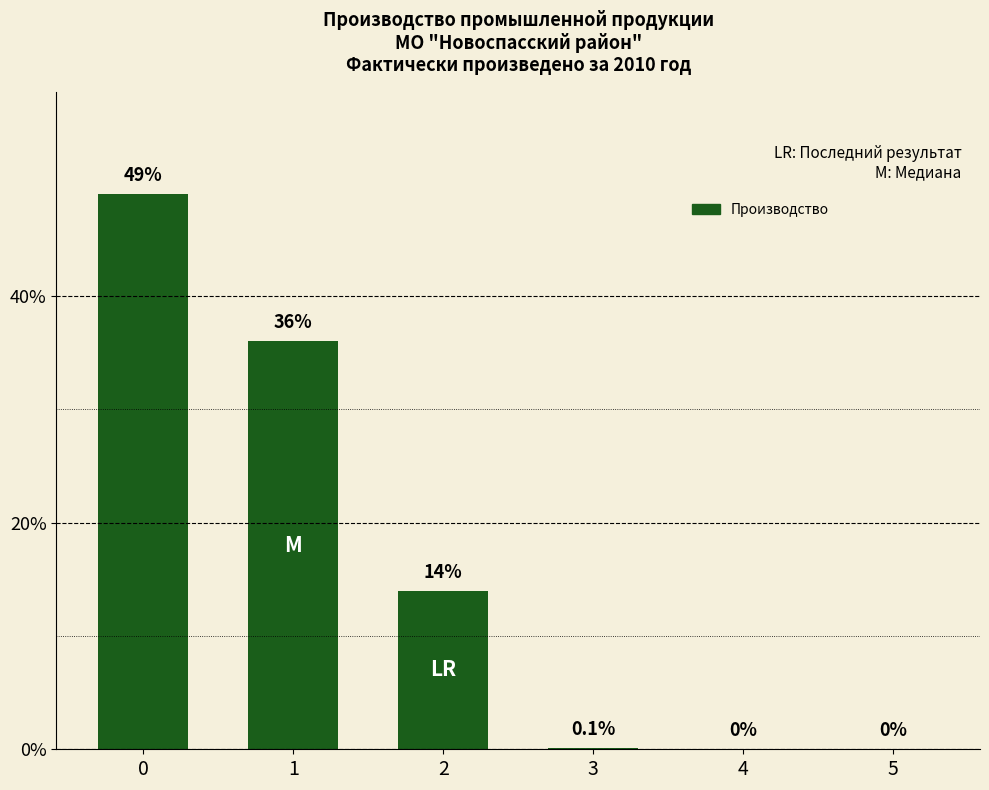

Reading left to right, list all the values displayed in this chart.

49.0	36.0	14.0	0.1	0.0	0.0